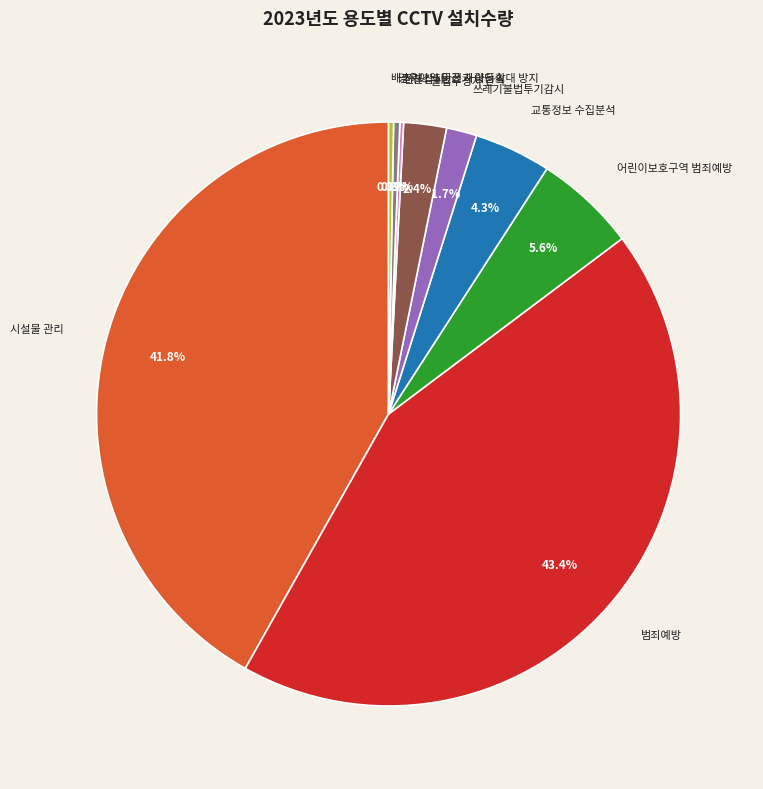

Is there a majority slice in this chart?

No